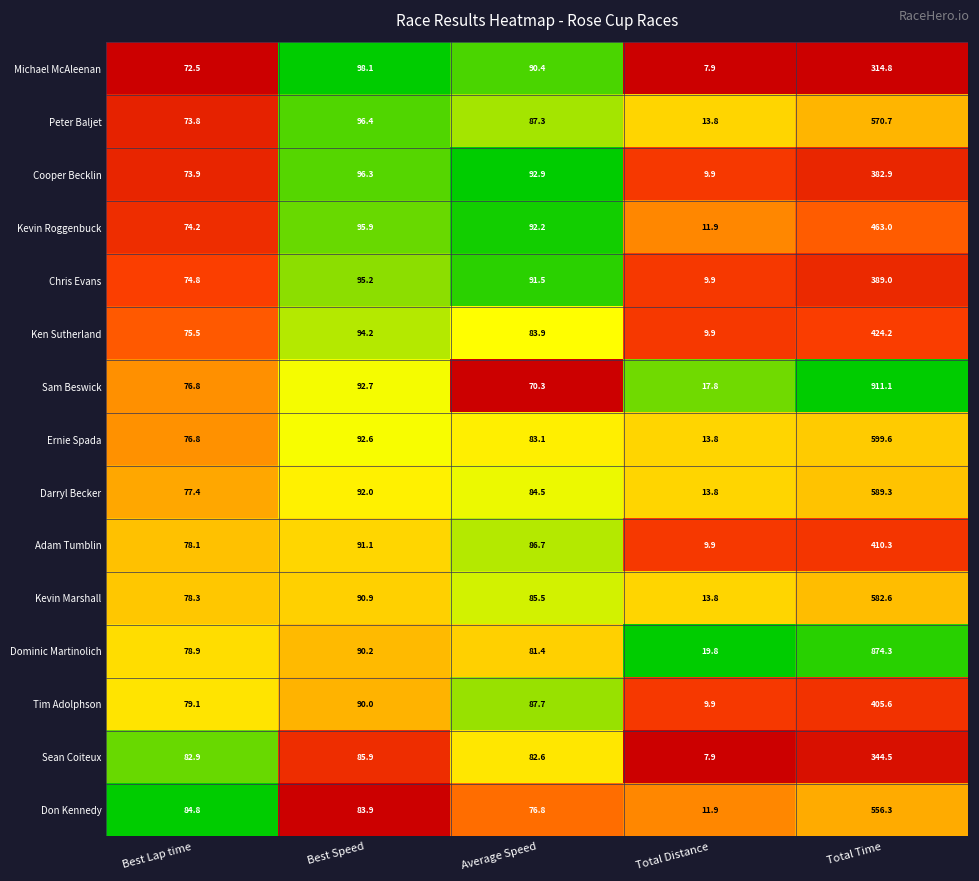

Is it true that Don Kennedy equals 556.3 at Total Time?

True